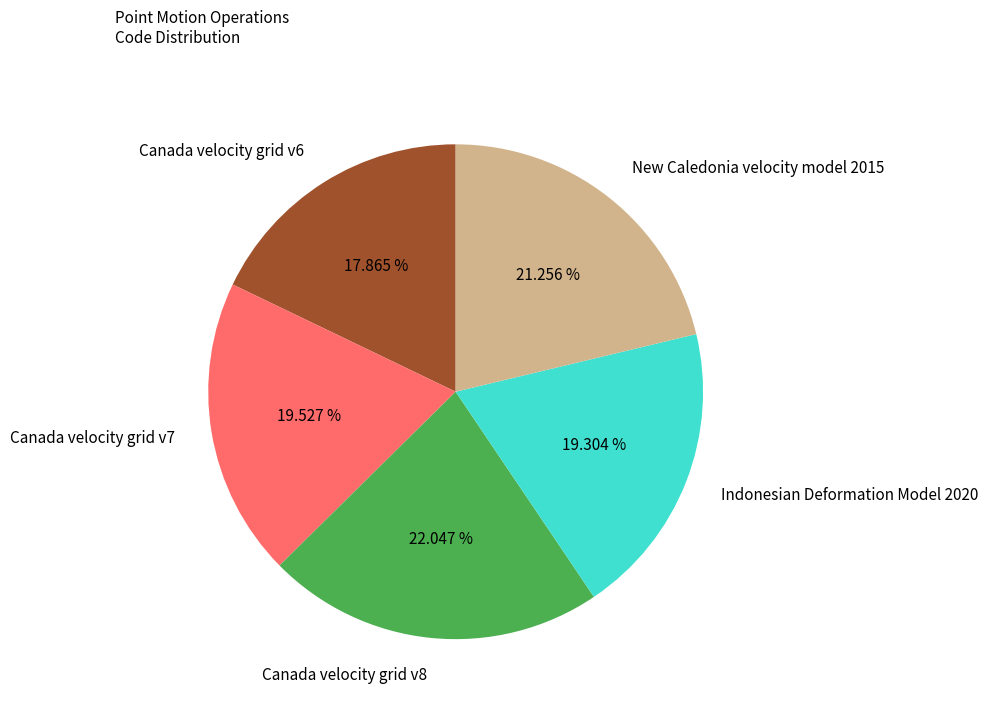

Is it true that Indonesian Deformation Model 2020 is 8% of the pie?

False